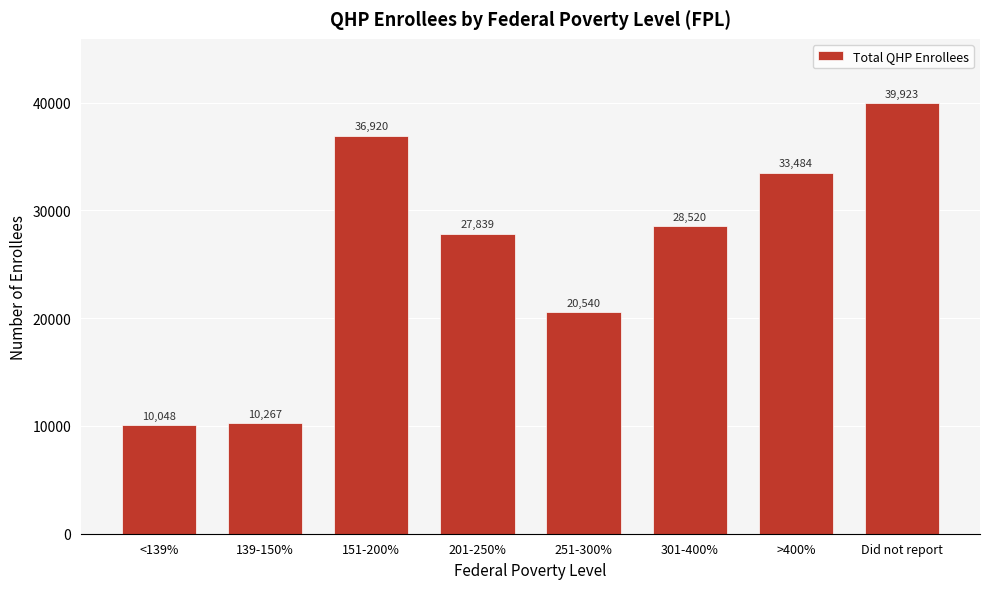

Reading left to right, what are all the values shown in this chart?

10048	10267	36920	27839	20540	28520	33484	39923